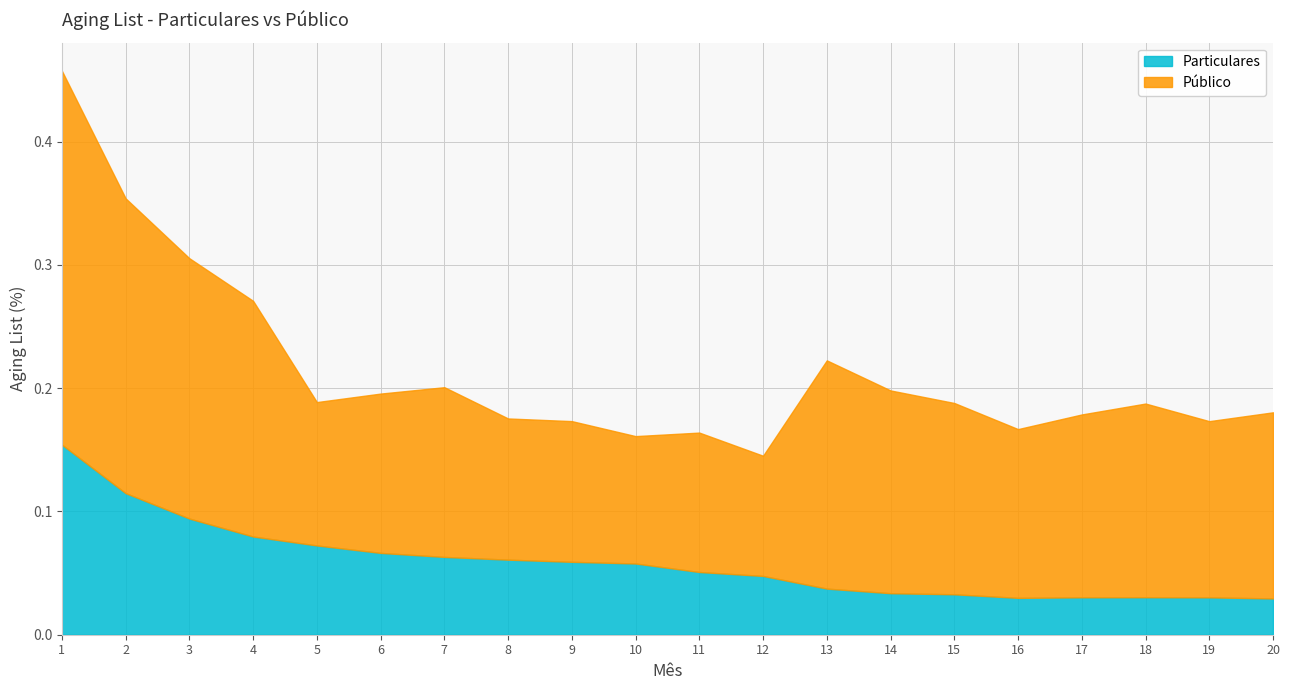

How many categories are shown in the chart?

20